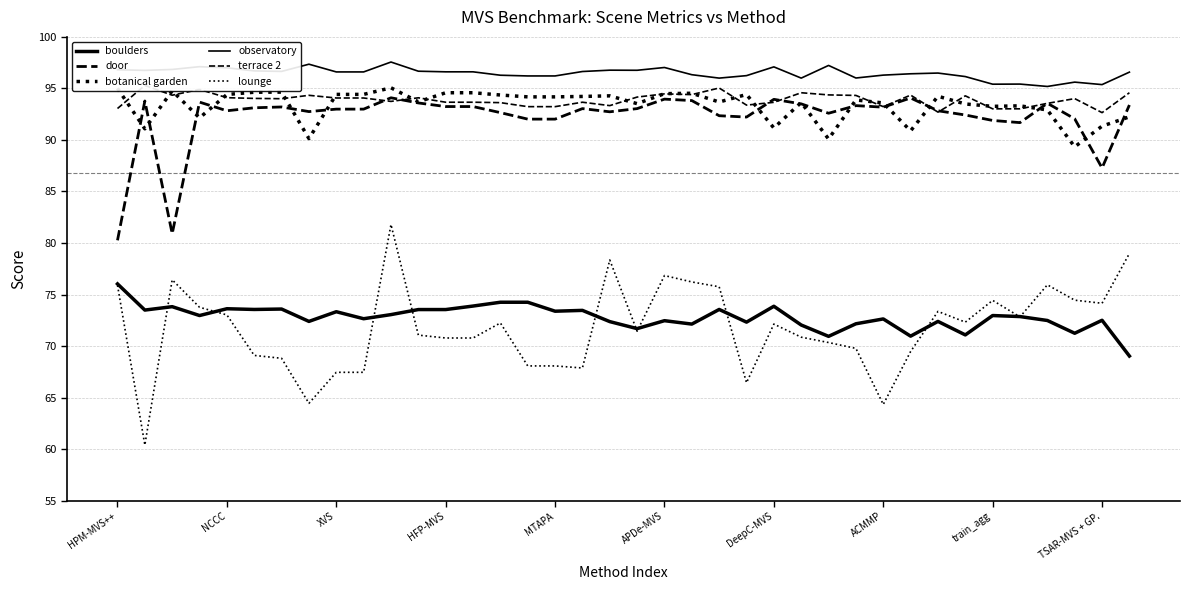

List the series in order of their peak value, highest first.

observatory, terrace 2, botanical garden, door, lounge, boulders